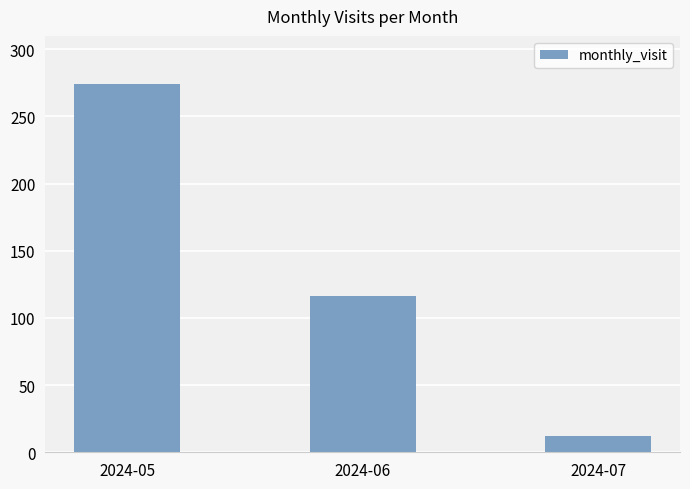

Count the values in the range 12 to 274.

3